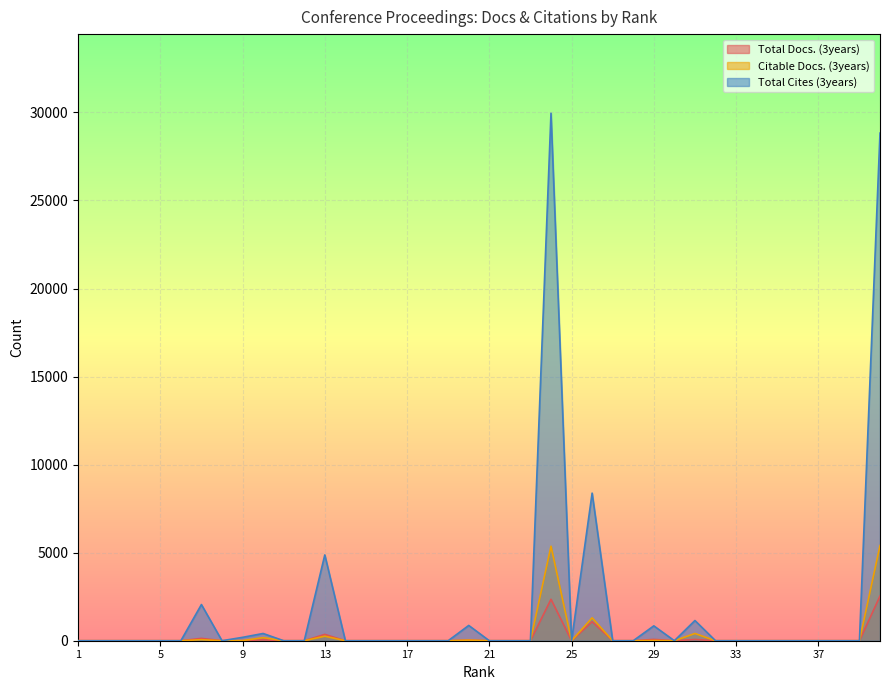

Is the value of Total Docs. (3years) at 34 greater than the value of Total Cites (3years) at 35?

No